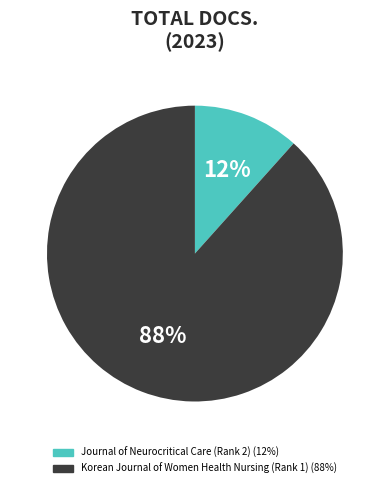

To the nearest percent, what is the combined percentage of Korean Journal of Women Health Nursing (Rank 1) and Journal of Neurocritical Care (Rank 2)?

100%